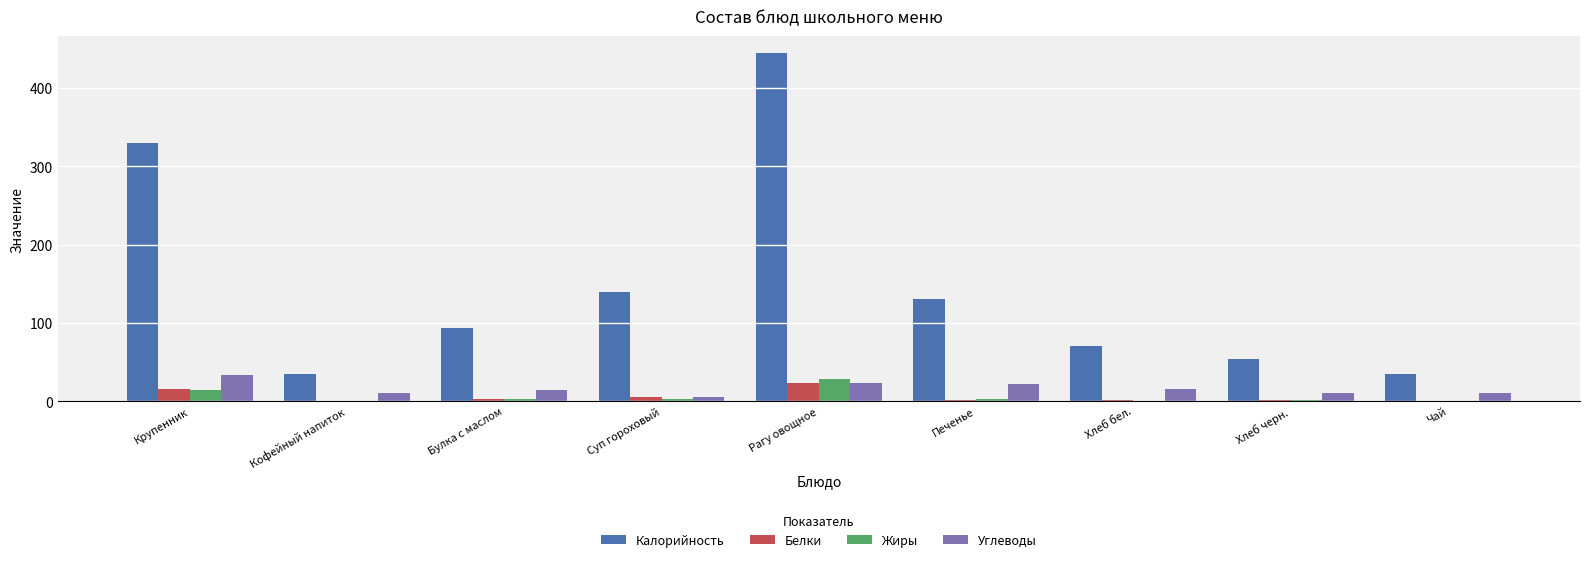

At which label does Белки reach its peak?

Рагу овощное